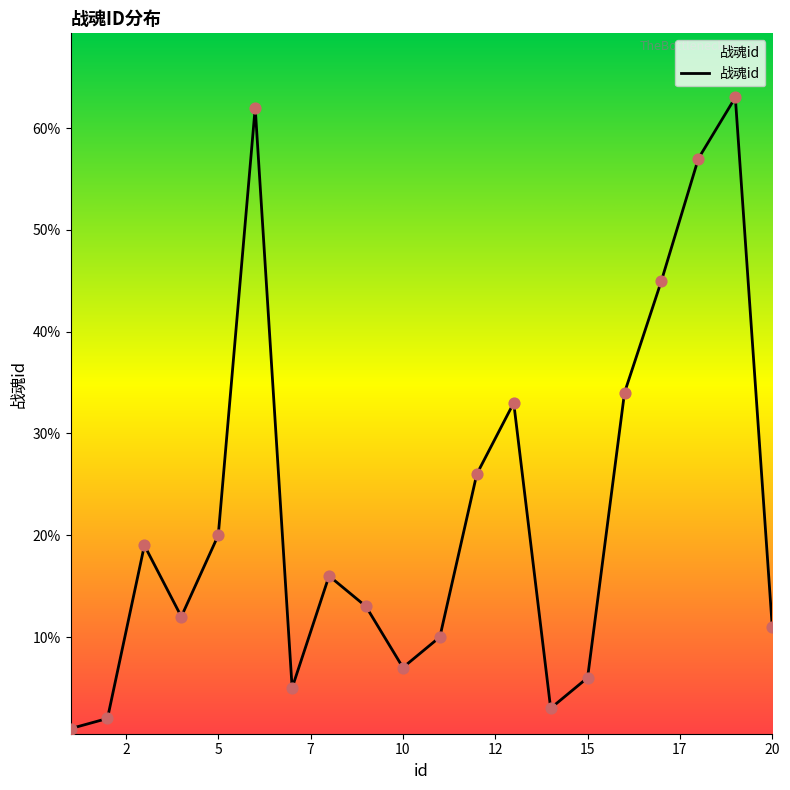

What is the maximum value shown in the chart?

63